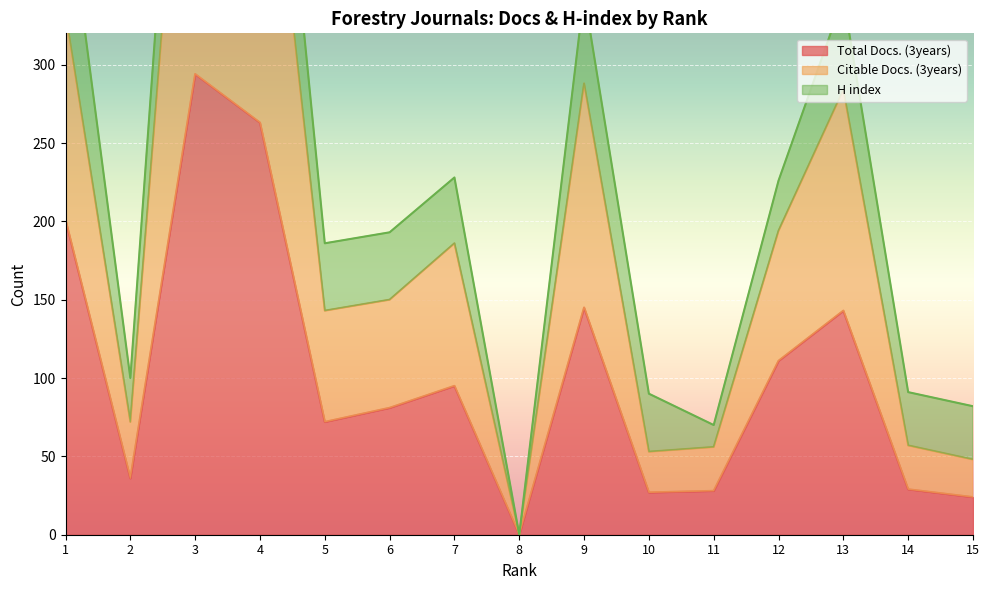

The value of Total Docs. (3years) at 1 is 61. True or false?

False